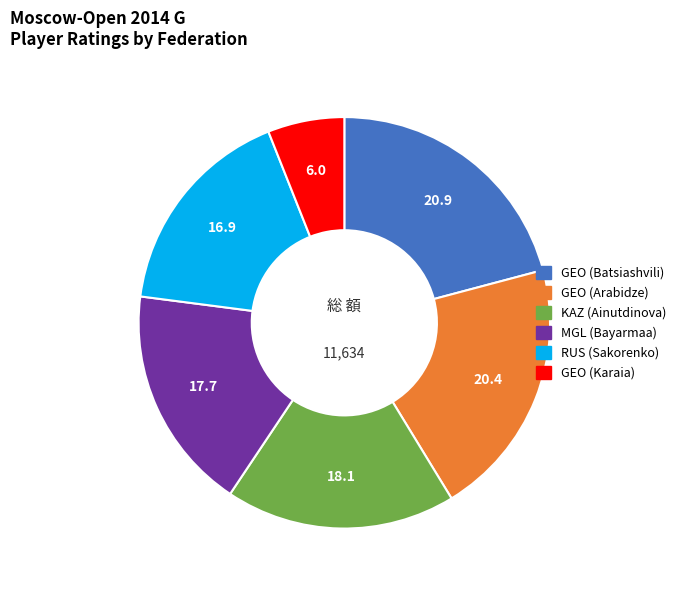

Combined, do GEO (Karaia) and GEO (Arabidze) account for over 50%?

No